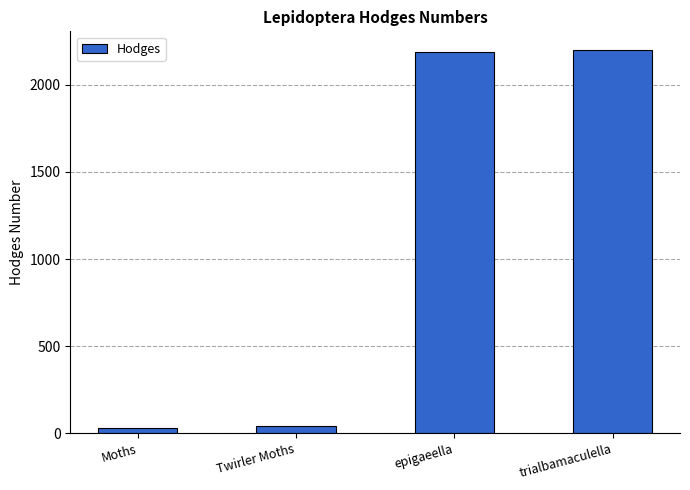

What is the label of the 2nd bar from the left?

Twirler Moths